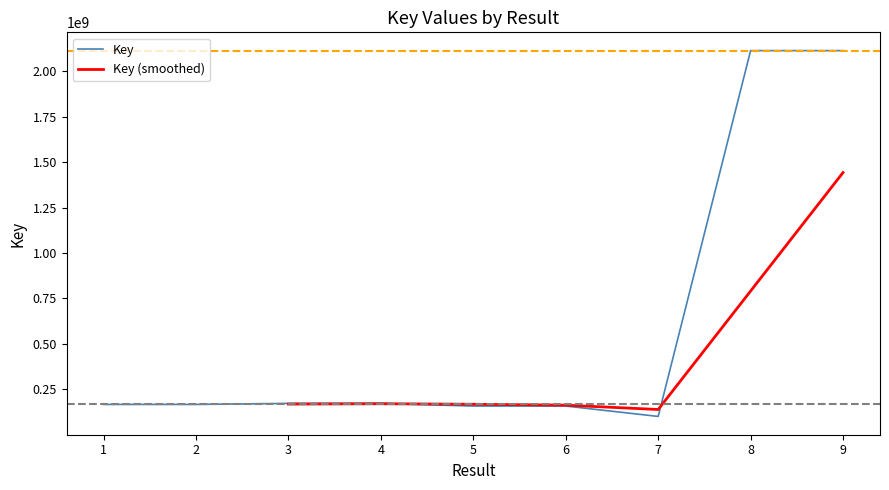

What is the sum of the values at 9 and 7?

2214722520